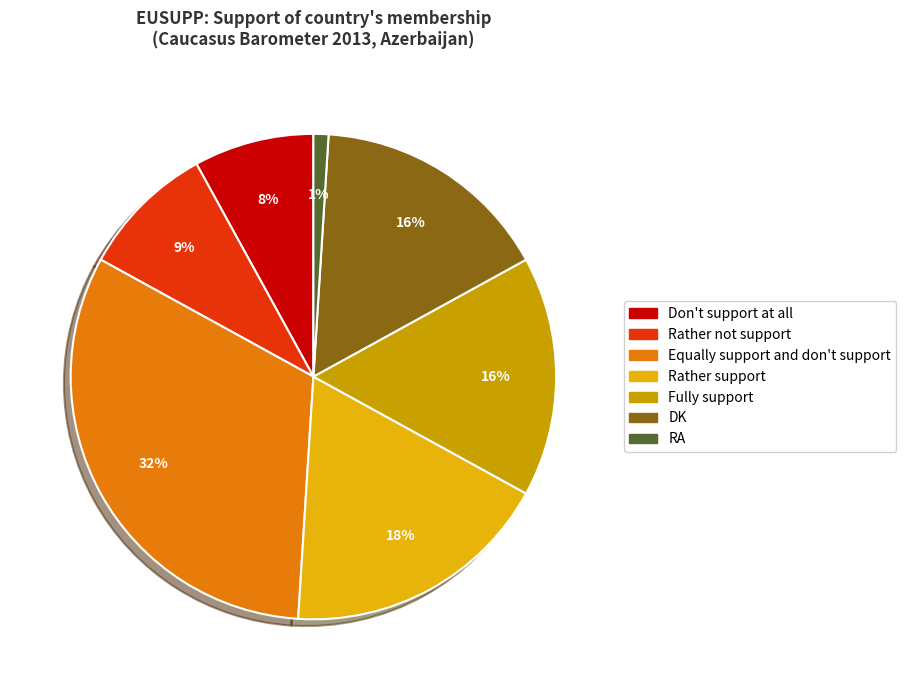

Count the number of slices in the pie.

7